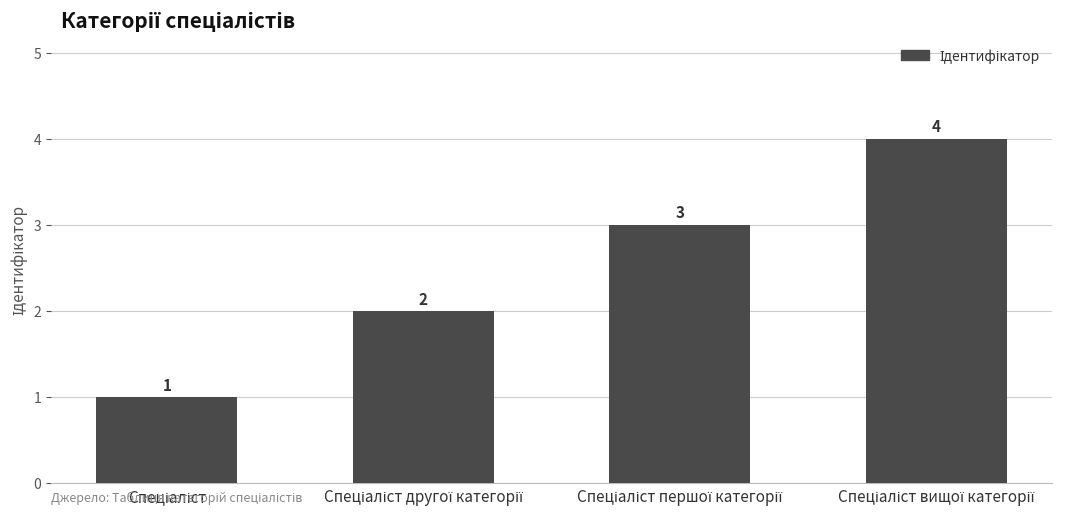

What is the difference between the maximum and minimum values?

3